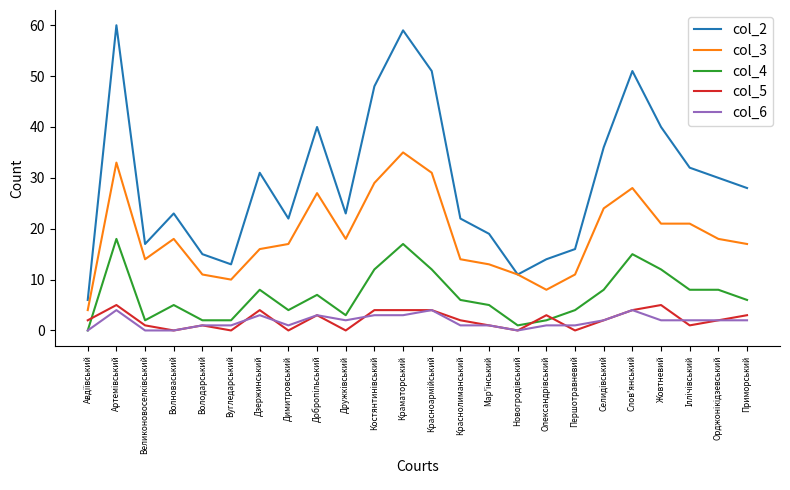

What is the average value of the col_4 series?

7